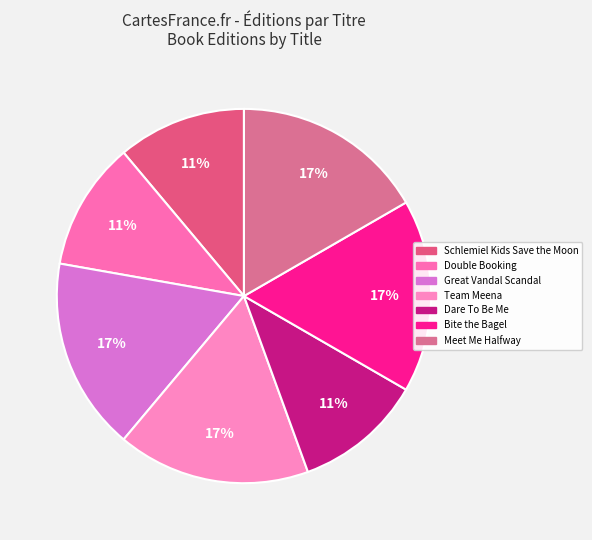

Is there a majority slice in this chart?

No